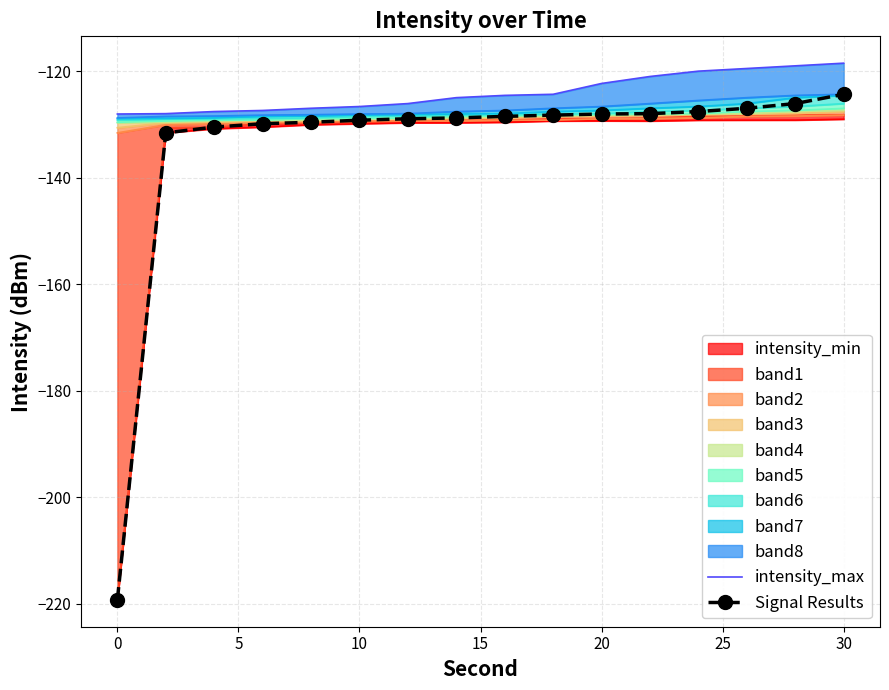

True or false: Signal Results has a value of -129.2 at 10.

True